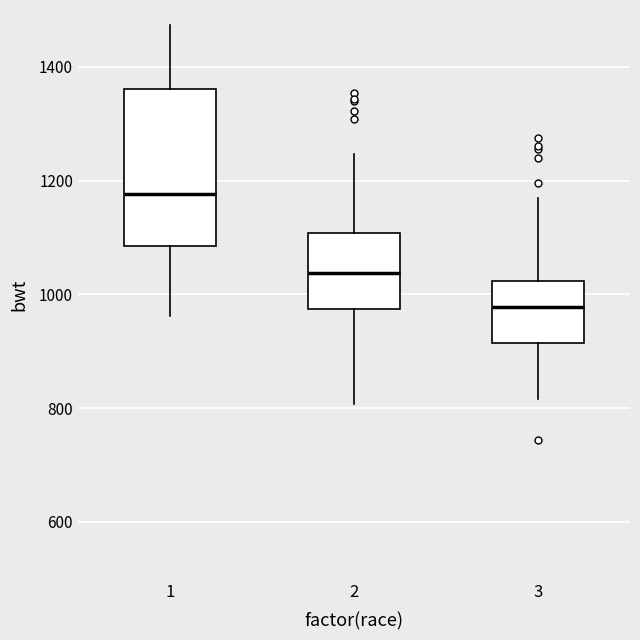

Comparing the boxes themselves (not the whiskers), which one is the tallest?

1